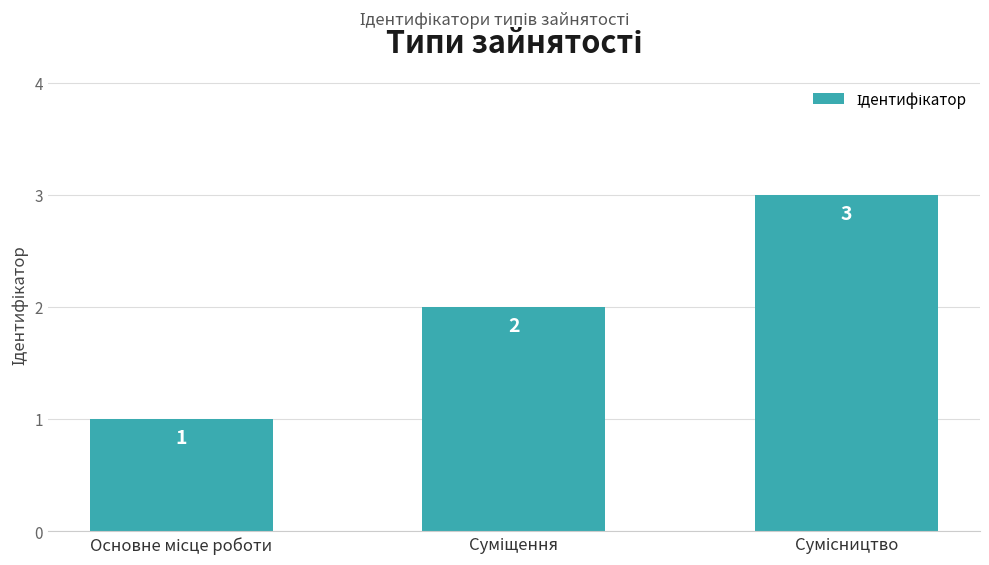

Reading left to right, extract all data points from this chart.

1	2	3